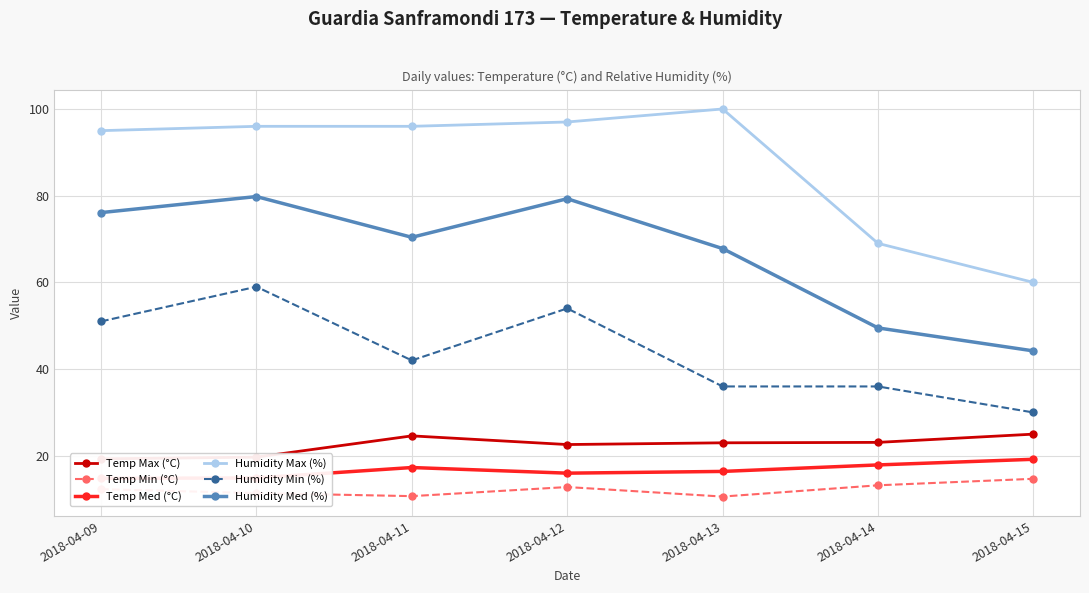

True or false: Humidity Med (%) and Humidity Max (%) intersect in this chart.

False